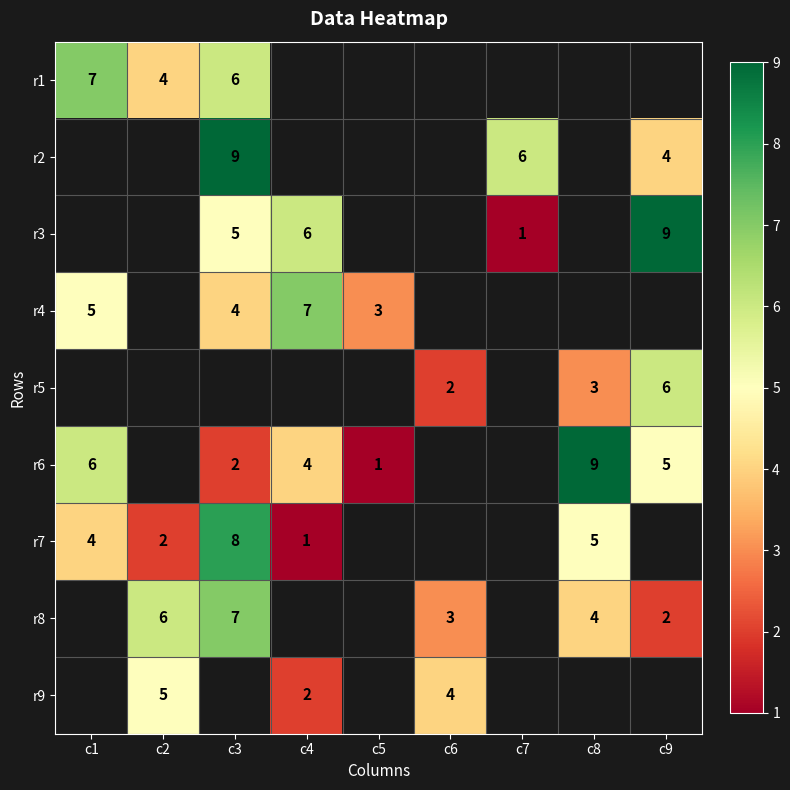

The r1 series shows 7 at c1. True or false?

True